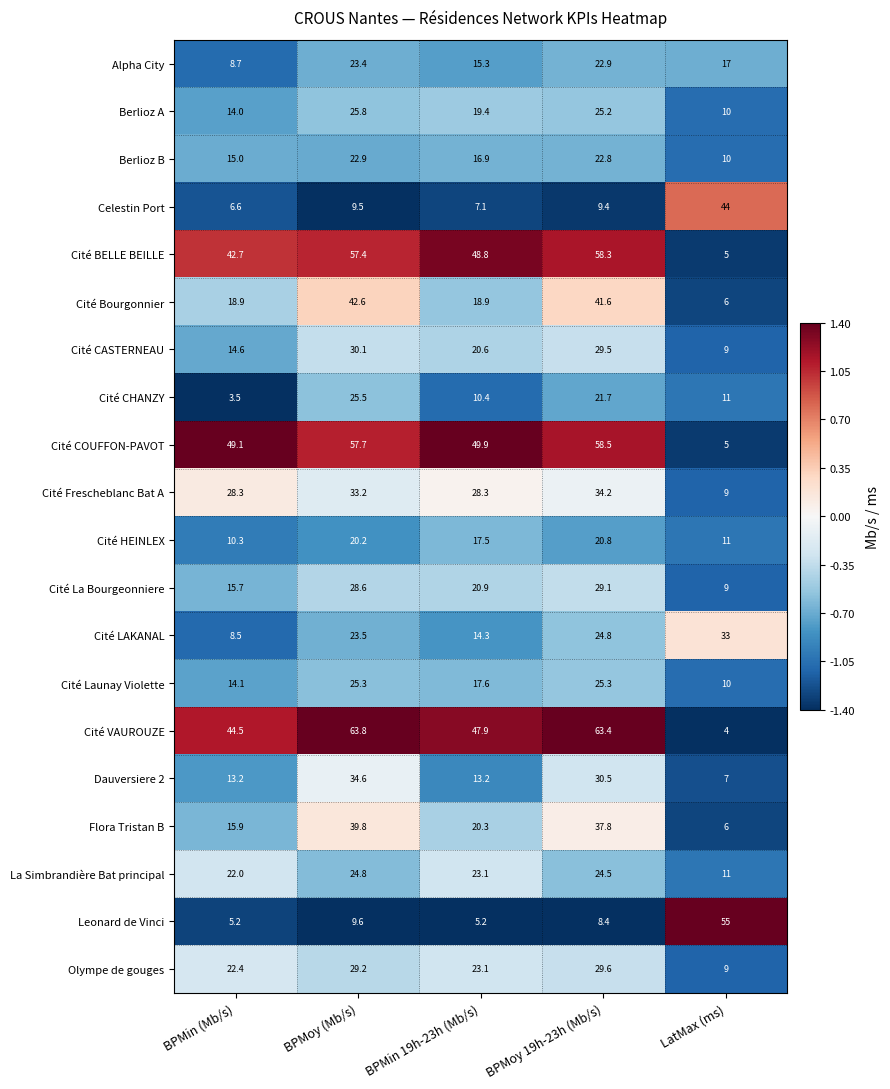

Which series has the largest total across all categories?

Cité VAUROUZE